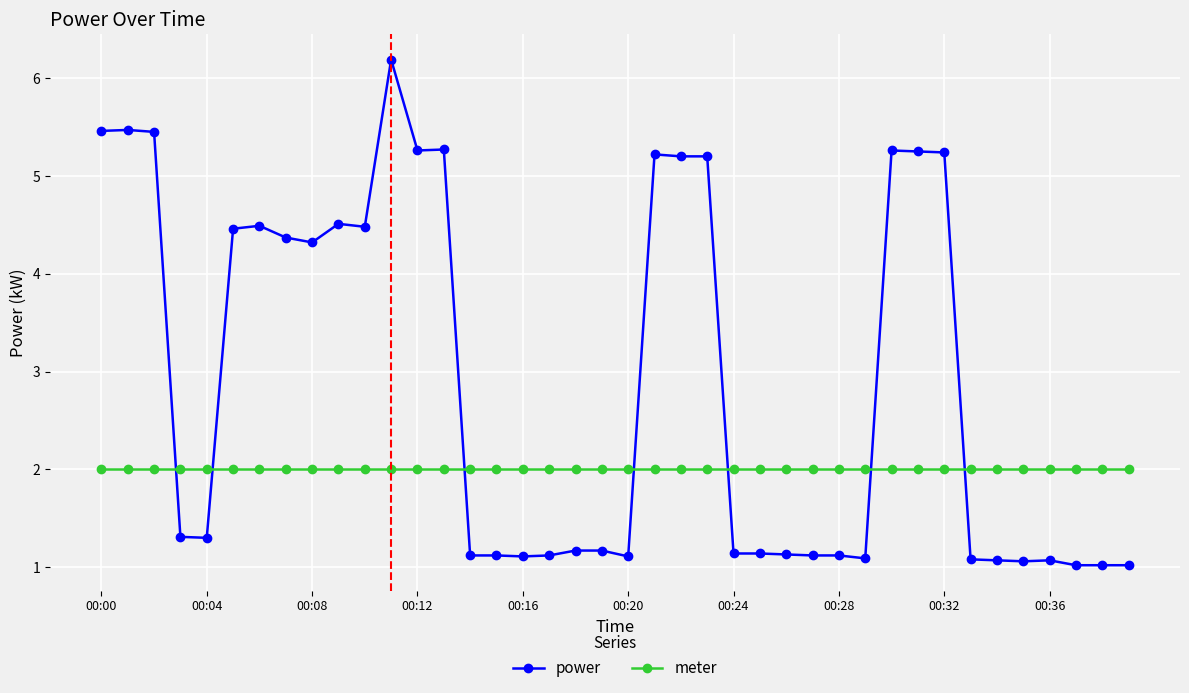

True or false: meter and power cross at least once.

True